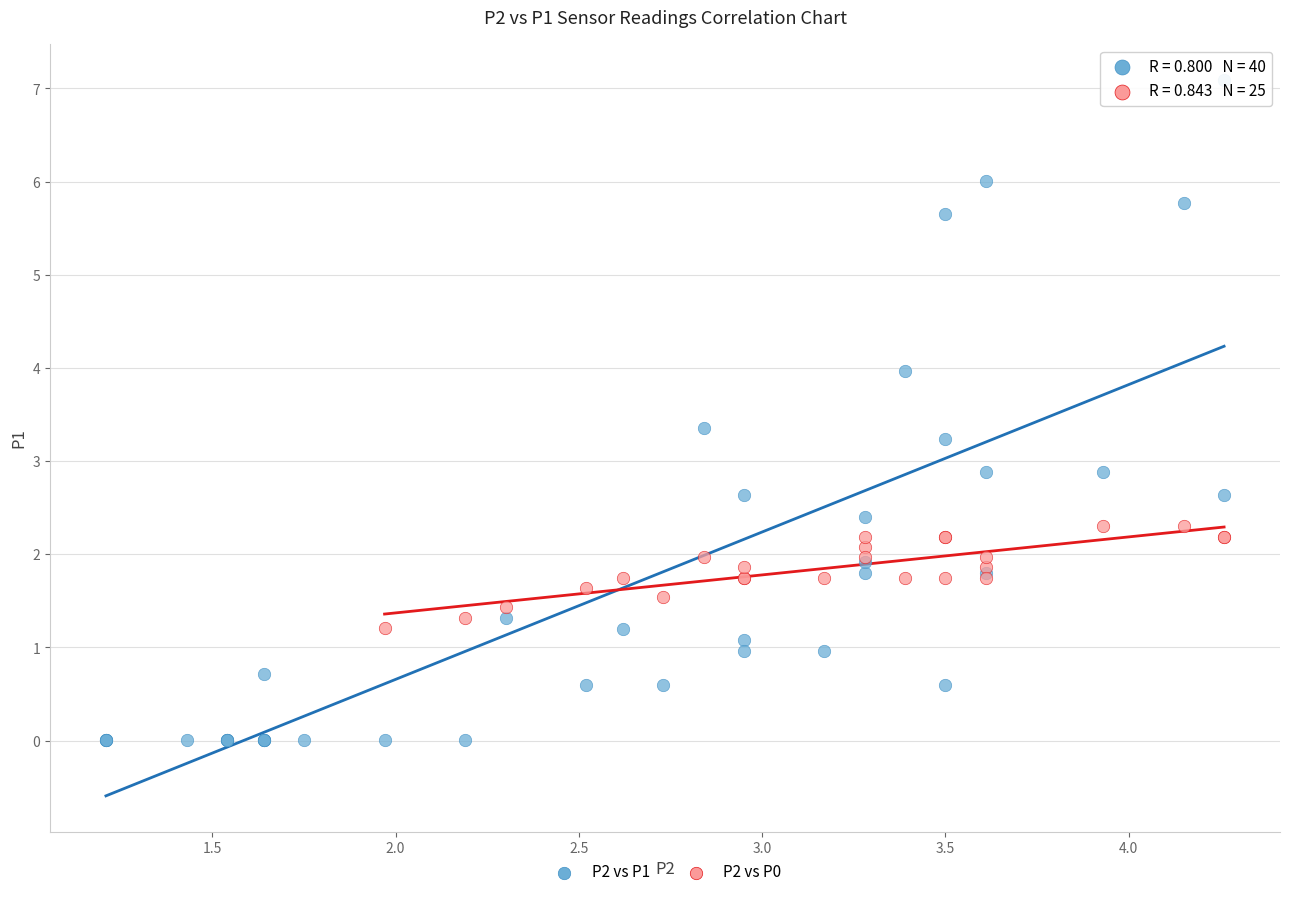

Which series has the widest spread of Y values?

P2 vs P1